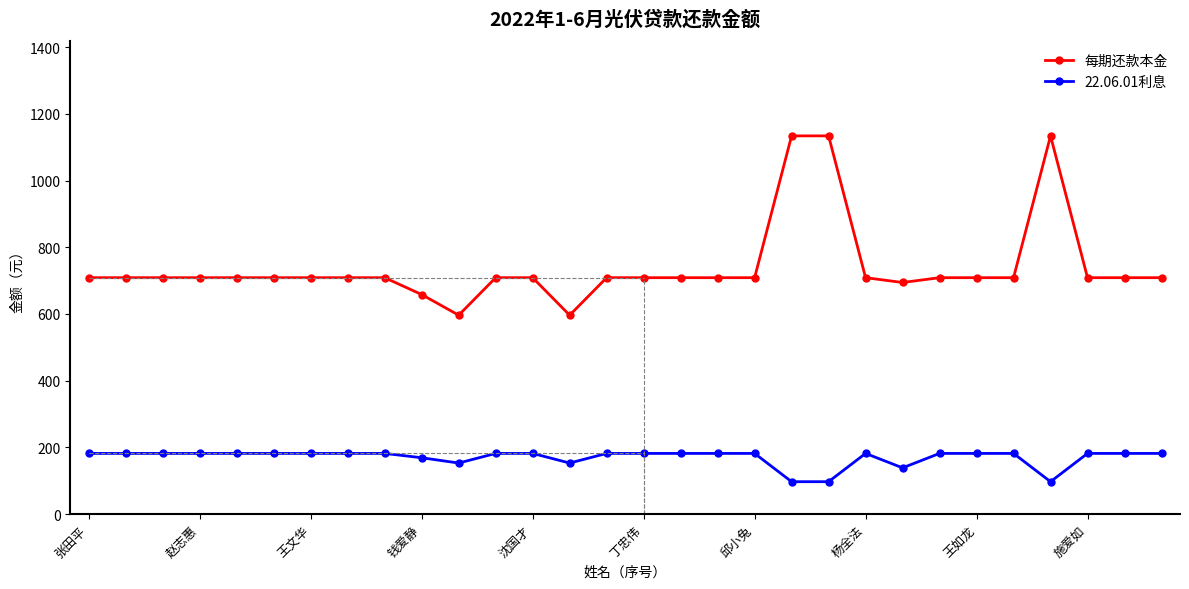

What is the smallest value displayed?

96.9